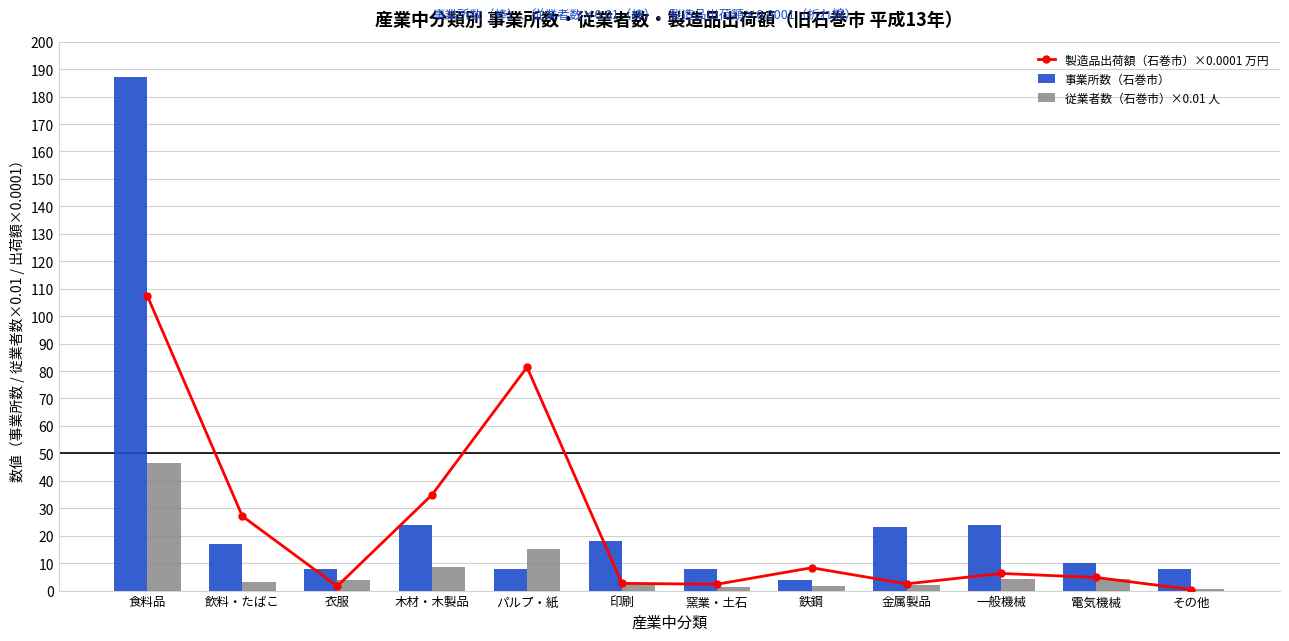

Read the 従業者数（石巻市）×0.01 人 value at 印刷.

2.7